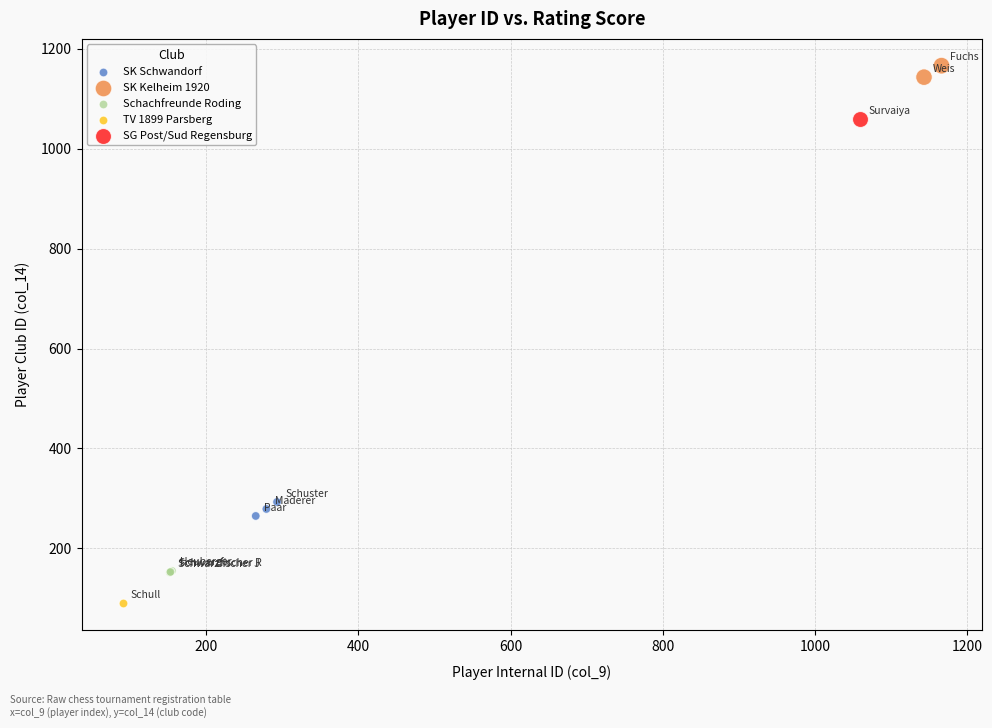

Which series reaches the minimum Y coordinate?

TV 1899 Parsberg